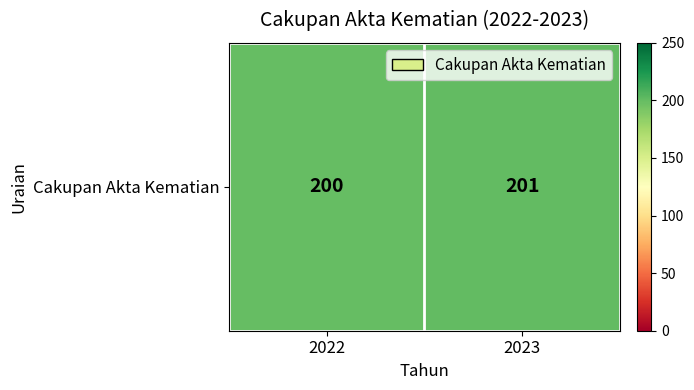

At which label is the value closest to 200?

2022